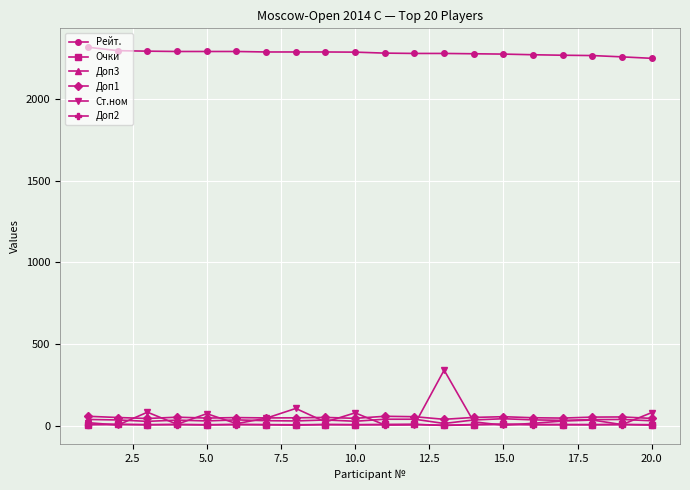

Which series has the widest spread of values?

Ст.ном